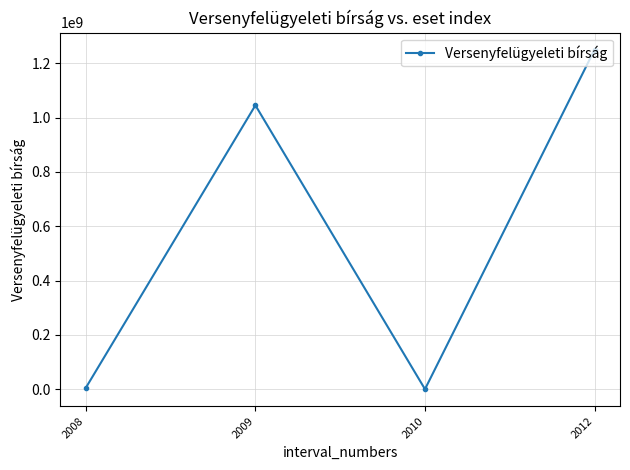

Does the chart have visible grid lines?

Yes